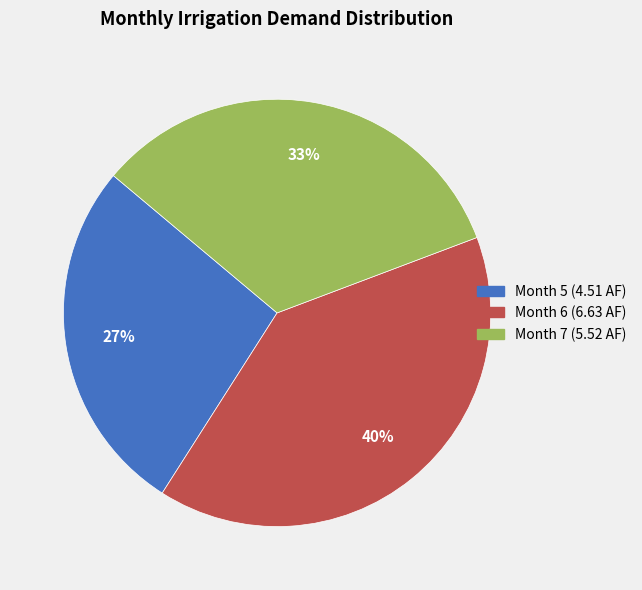

How many segments does this pie chart have?

3